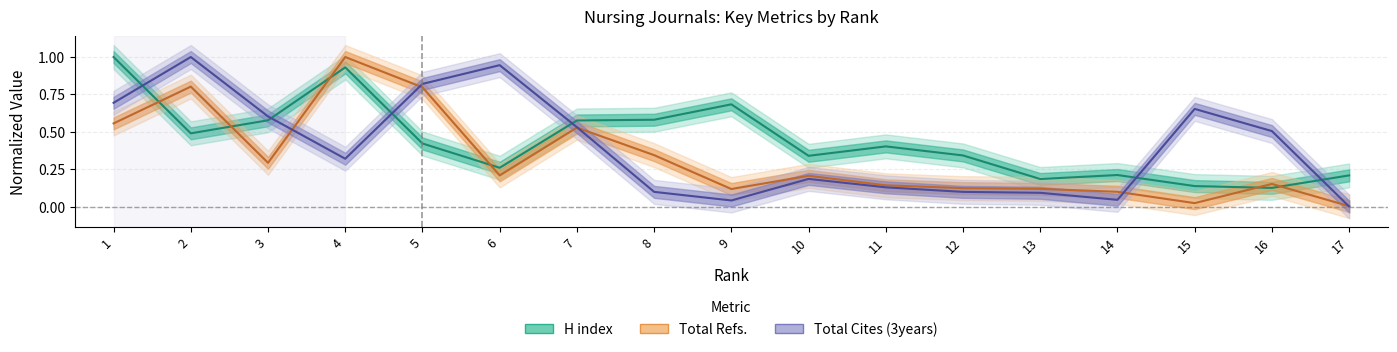

Reading left to right, transcribe all the data shown in this chart.

H index: 17=0.2	16=0.1	15=0.1	14=0.2	13=0.2	12=0.3	11=0.4	10=0.3	9=0.7	8=0.6	7=0.6	6=0.3	5=0.4	4=0.9	3=0.6	2=0.5	1=1.0
Total Refs.: 17=0.0	16=0.2	15=0.0	14=0.1	13=0.1	12=0.1	11=0.1	10=0.2	9=0.1	8=0.3	7=0.5	6=0.2	5=0.8	4=1.0	3=0.3	2=0.8	1=0.6
Total Cites (3years): 17=0.0	16=0.5	15=0.7	14=0.0	13=0.1	12=0.1	11=0.1	10=0.2	9=0.0	8=0.1	7=0.5	6=0.9	5=0.8	4=0.3	3=0.6	2=1.0	1=0.7